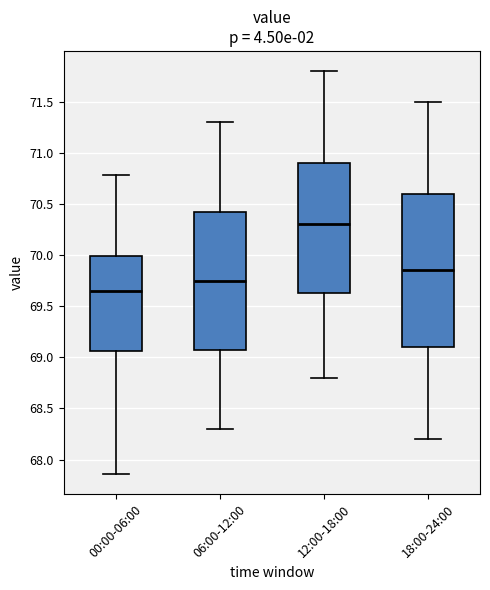

Reading left to right, transcribe this box plot: for each box, give where its median line is, the range the box spans, and where its two whiskers end, as read against the y-axis. The values are not printed on the chart, so give them approximately, as read against the axis.

00:00-06:00: median 69.65, box 69.05 to 70.00, whiskers 67.85 to 70.80
06:00-12:00: median 69.75, box 69.10 to 70.45, whiskers 68.30 to 71.30
12:00-18:00: median 70.30, box 69.65 to 70.90, whiskers 68.80 to 71.80
18:00-24:00: median 69.85, box 69.10 to 70.60, whiskers 68.20 to 71.50